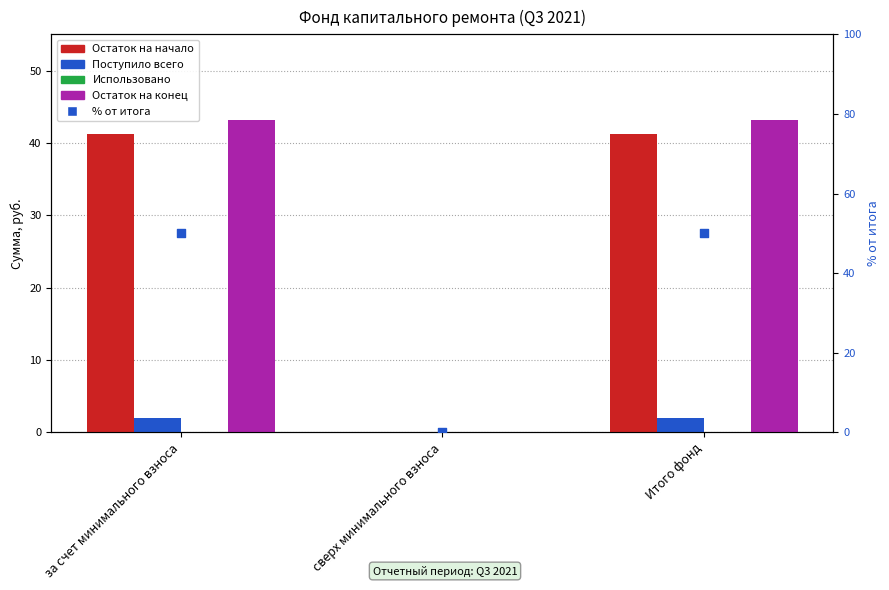

At how many categories does at least one series exceed 14?

2